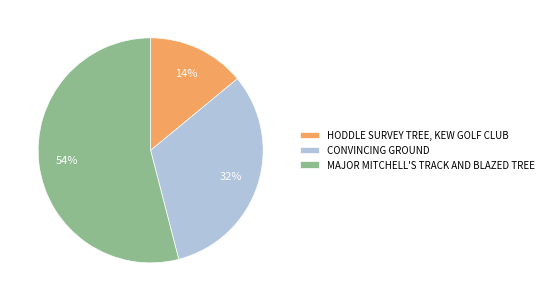

Count the number of slices in the pie.

3